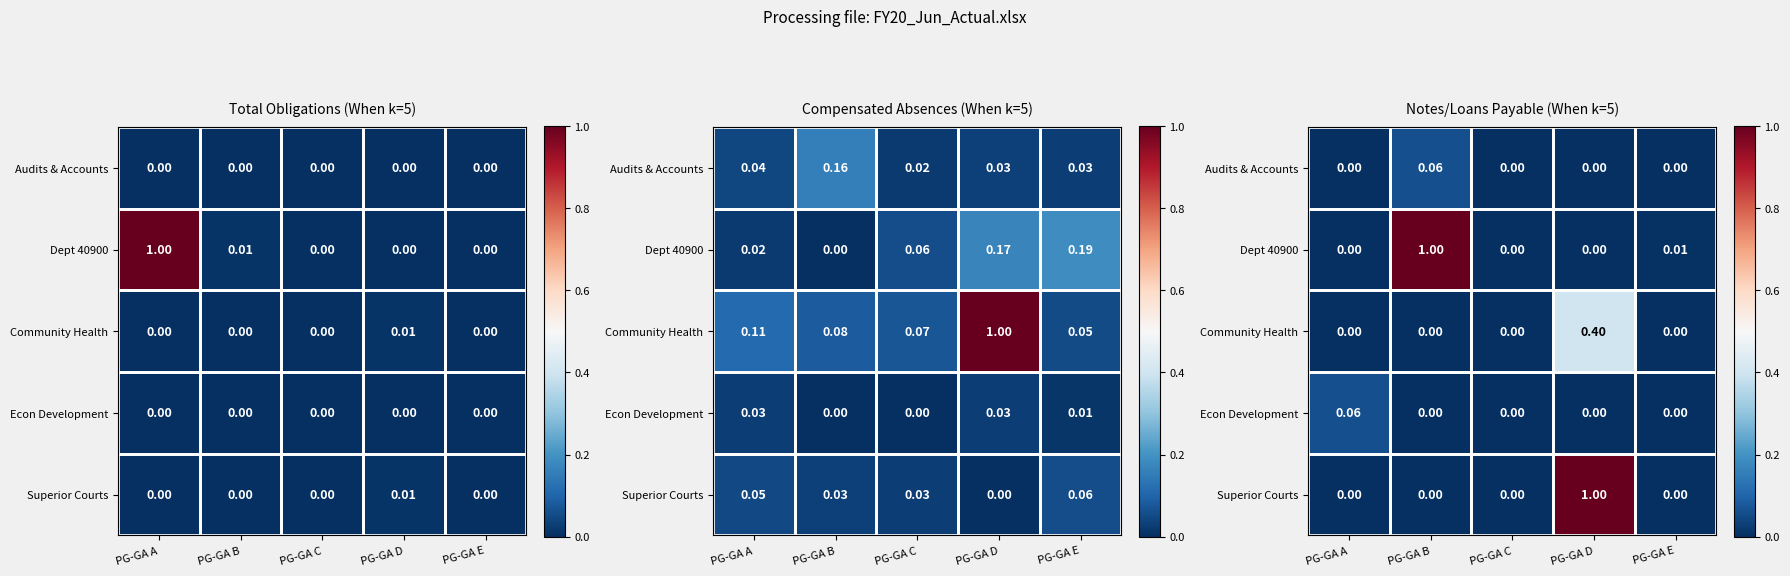

How many categories are shown in the chart?

5